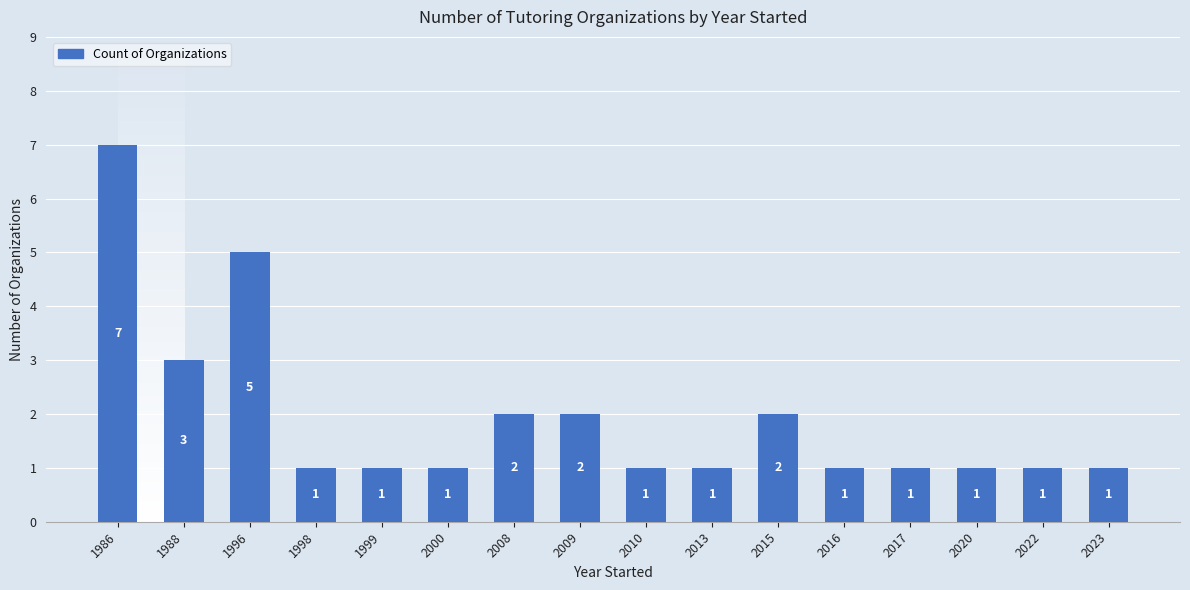

What is the average value?

2